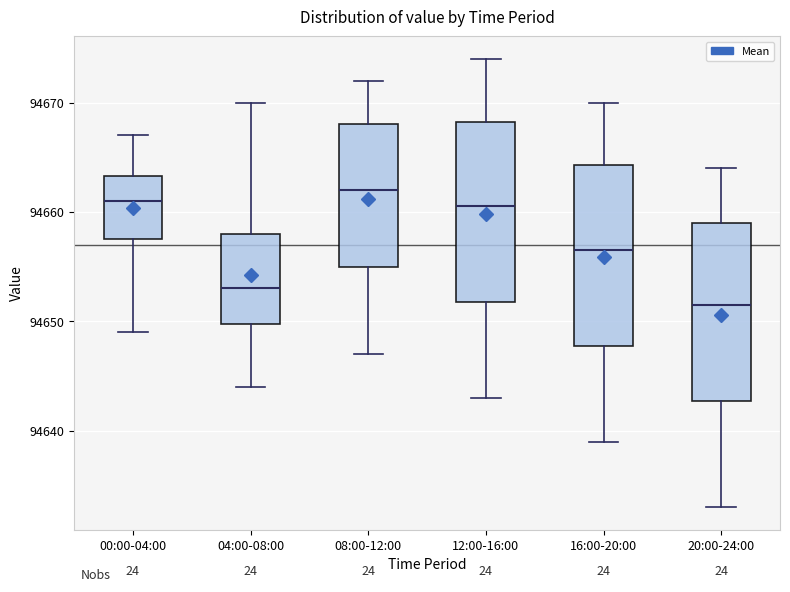

Where is the upper edge of the box for 04:00-08:00 on the y-axis? The values are not printed on the chart, so give them approximately, as read against the axis.

94658